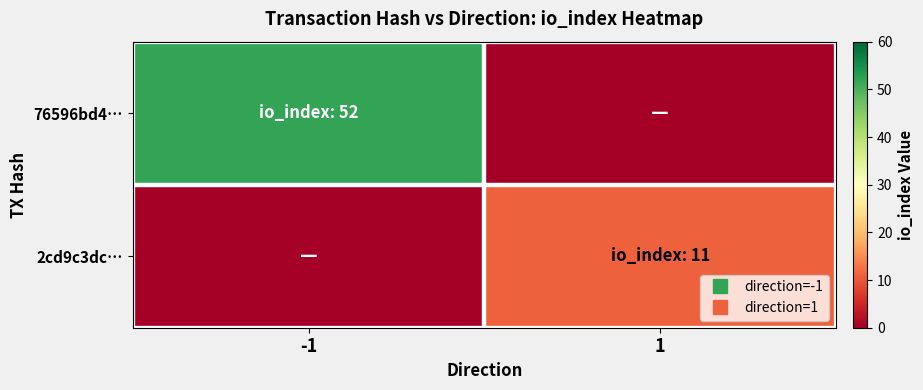

Reading left to right, what are all the values shown in this chart?

76596bd4…: -1=52	1=0
2cd9c3dc…: -1=0	1=11